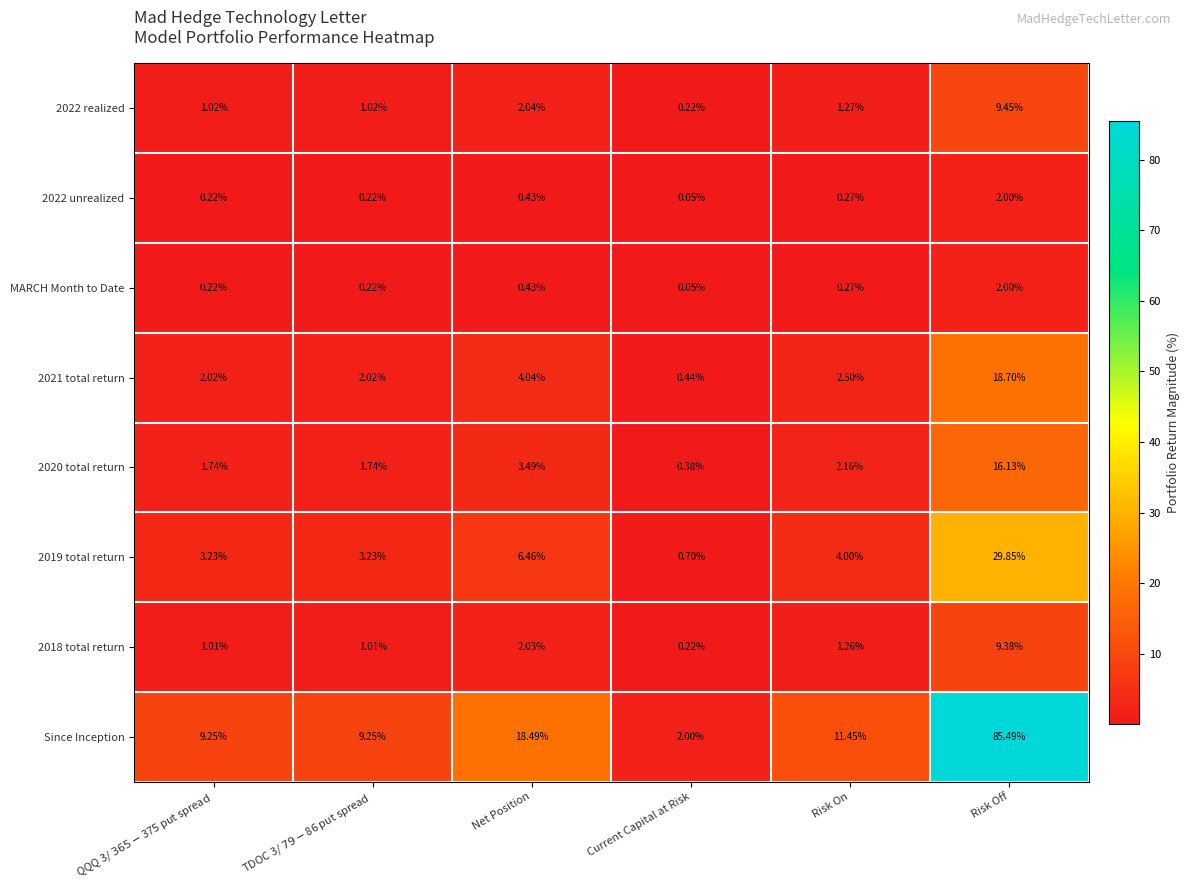

At which label does 2022 unrealized reach its minimum?

Current Capital at Risk